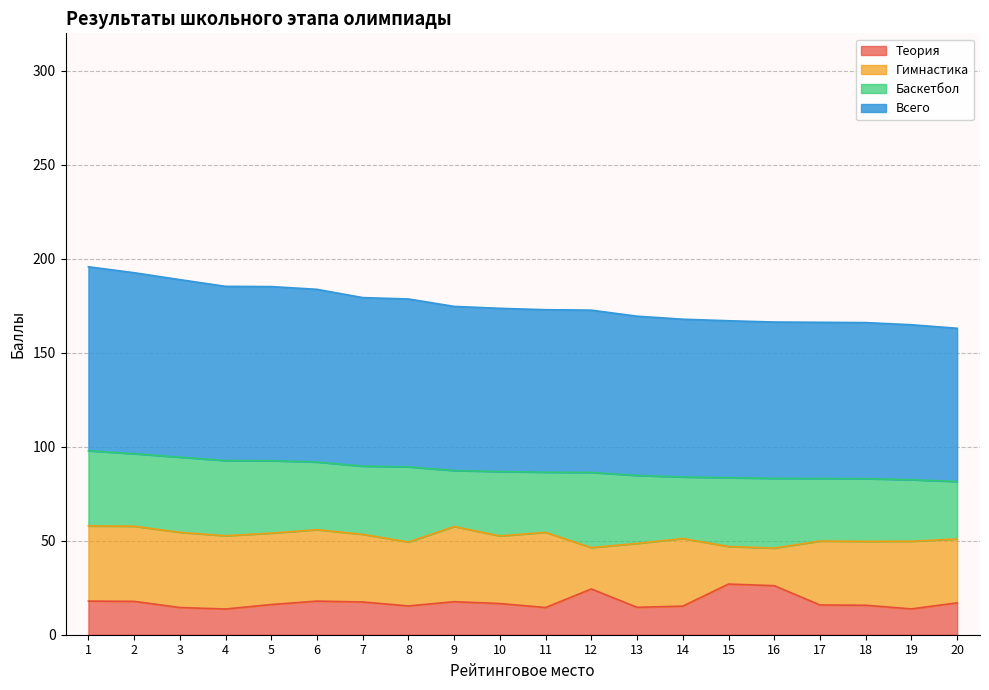

What is the total value across all series at 18?

166.1